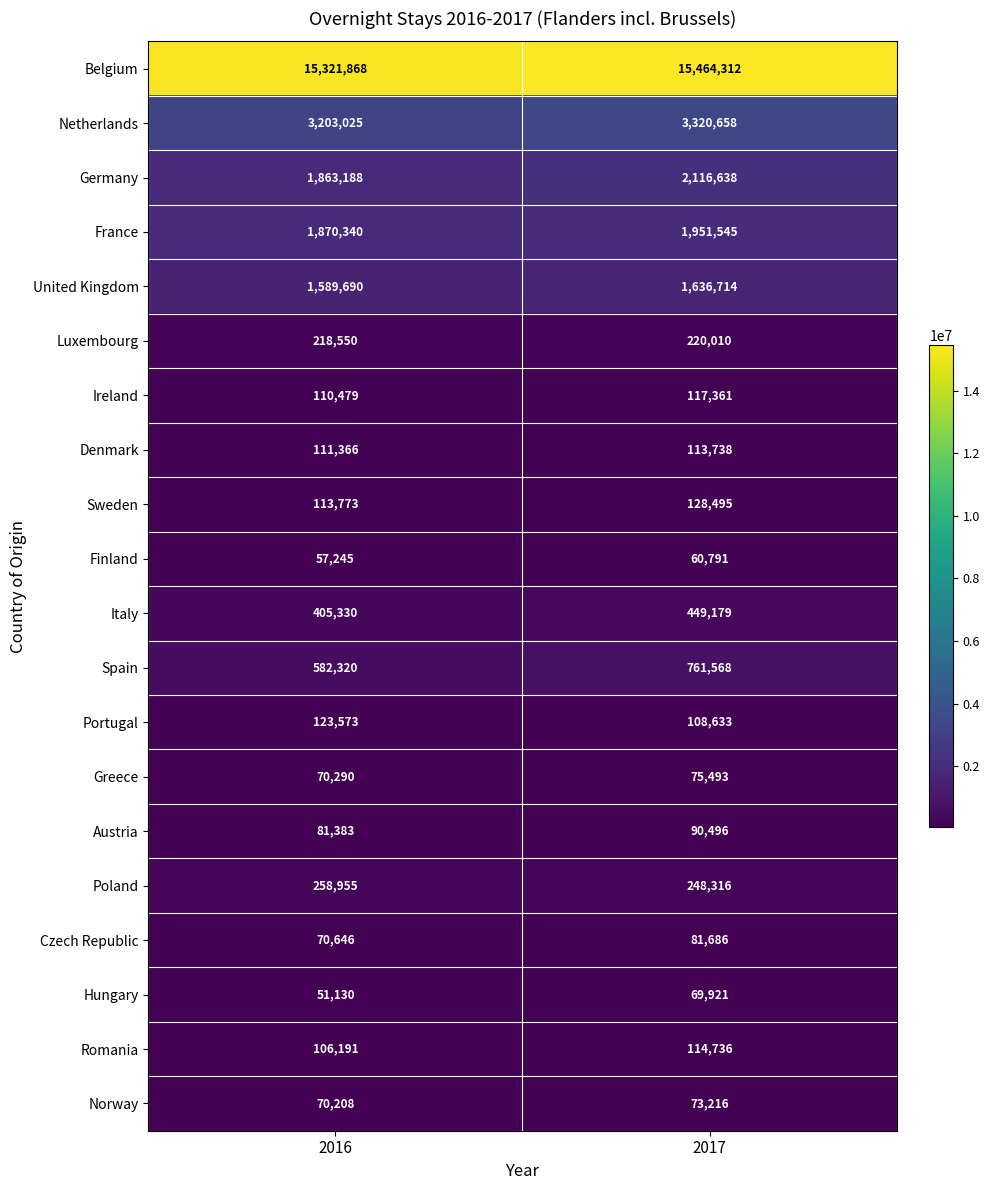

Rank the series by their maximum value, from lowest to highest.

Finland, Hungary, Norway, Greece, Czech Republic, Austria, Denmark, Romania, Ireland, Portugal, Sweden, Luxembourg, Poland, Italy, Spain, United Kingdom, France, Germany, Netherlands, Belgium